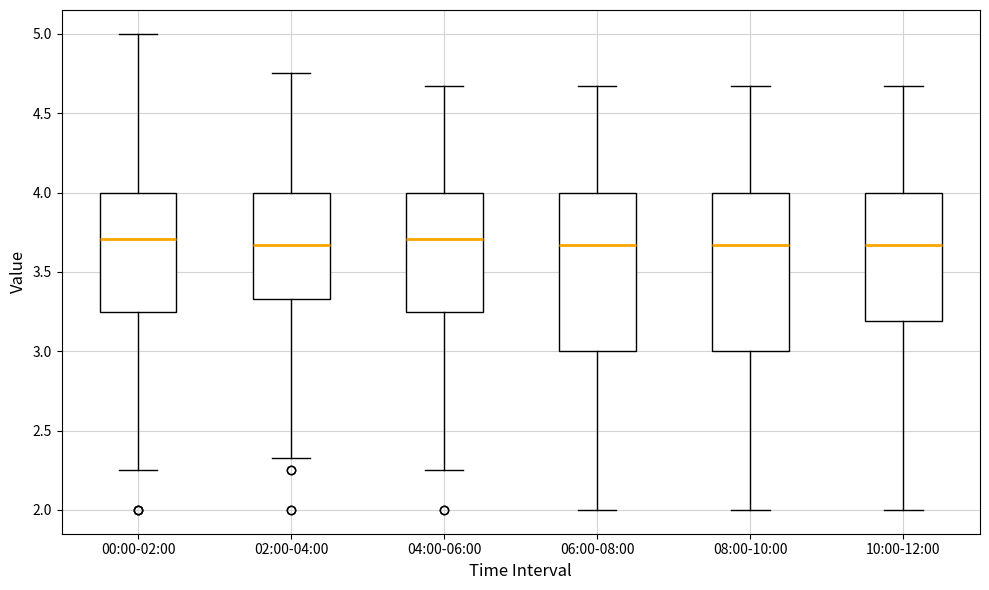

Where does the upper whisker of the box for 00:00-02:00 end on the y-axis? The values are not printed on the chart, so give them approximately, as read against the axis.

5.00